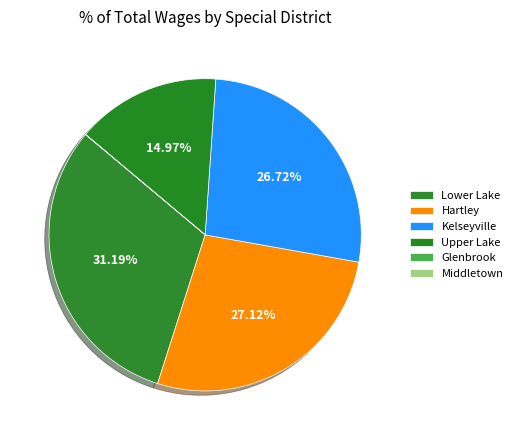

Which slice is the largest?

Lower Lake Cemetery District